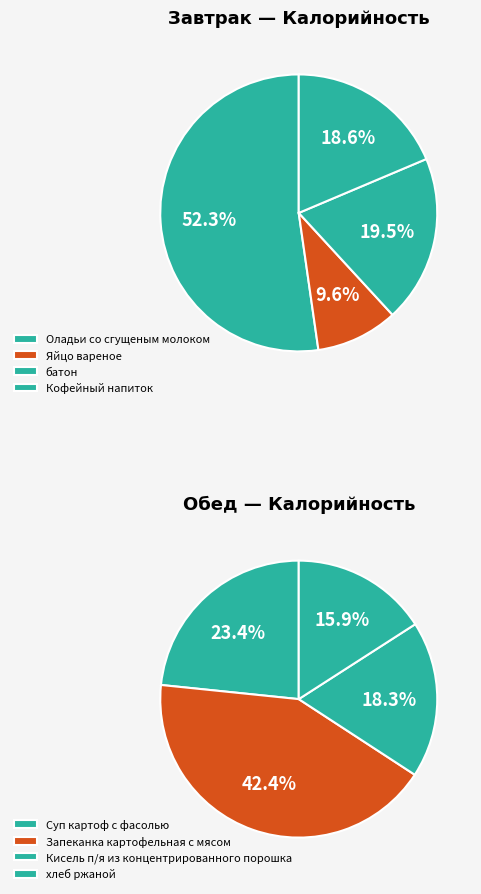

What is the difference between the highest and lowest values at Кофейный напиток?

22.5